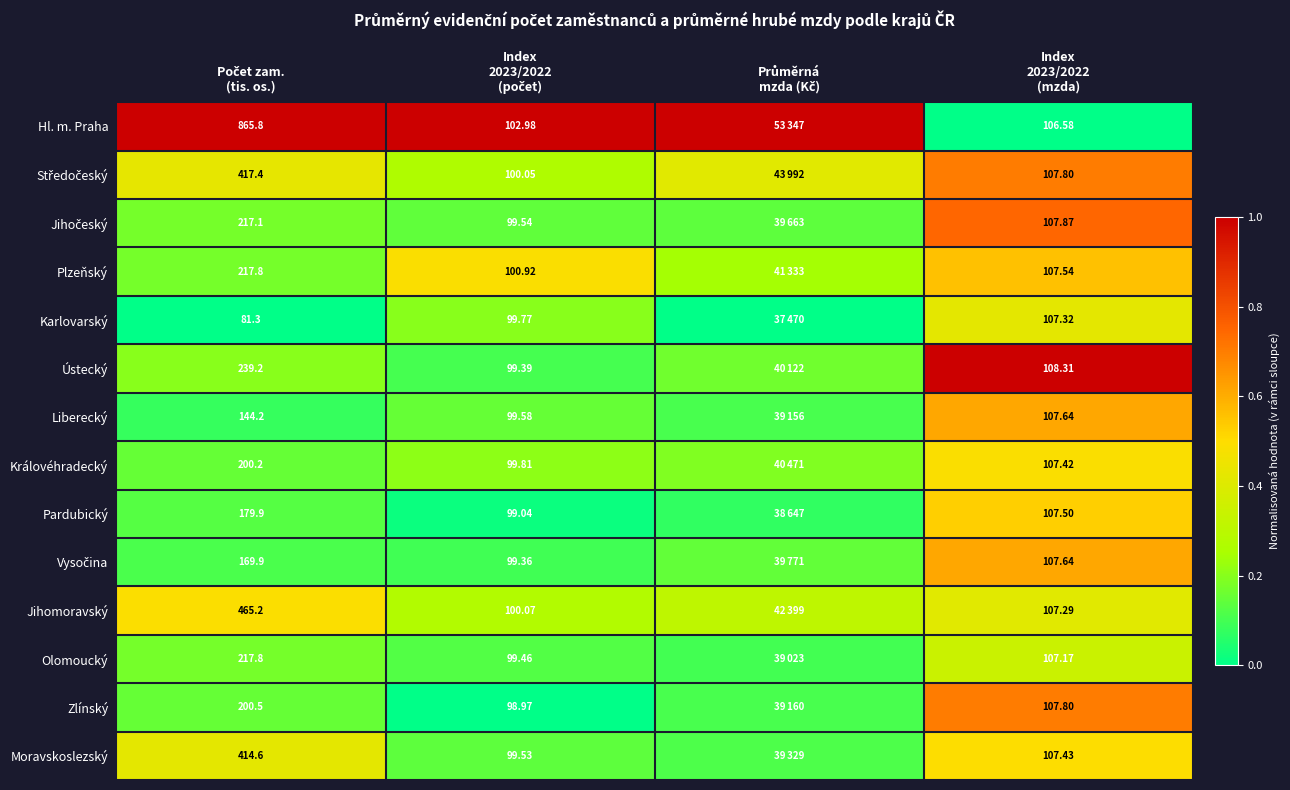

Count the Liberecký values in the range 0 to 1.

4